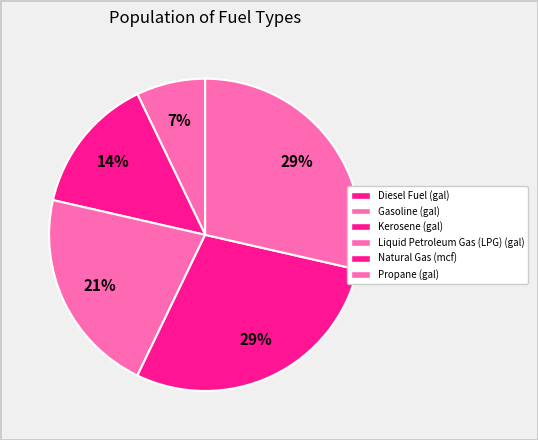

Which slice is the largest?

Natural Gas (mcf)